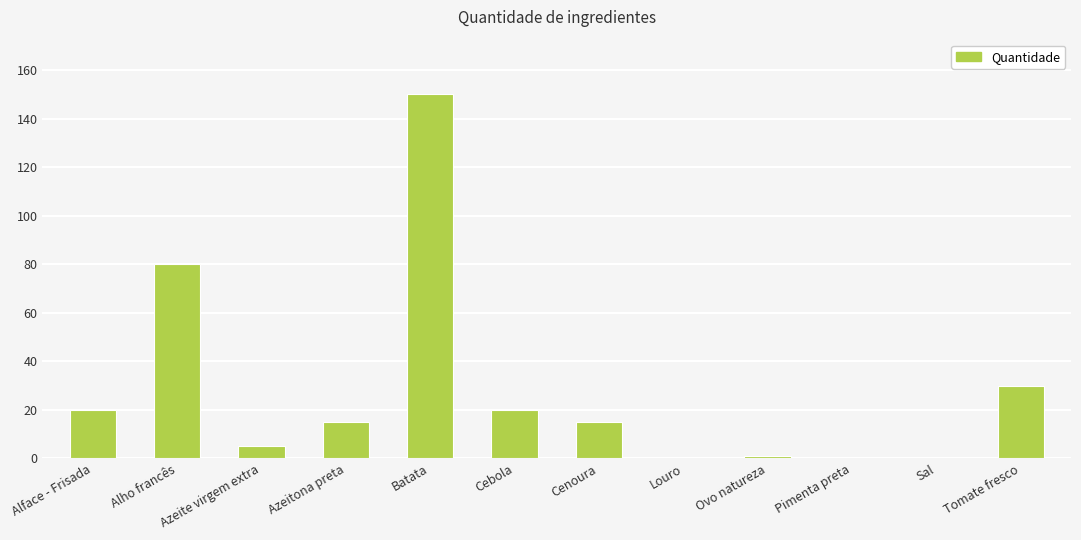

How many distinct data groups are displayed?

1